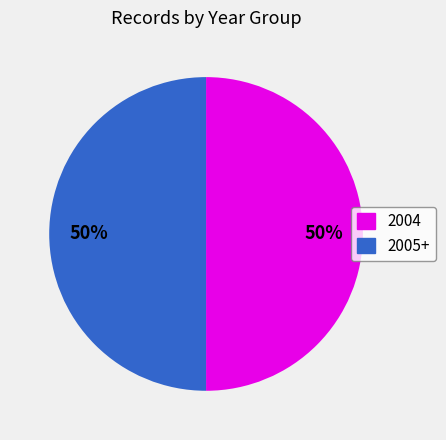

Is the sum of 2004 and 2005+ greater than half?

Yes